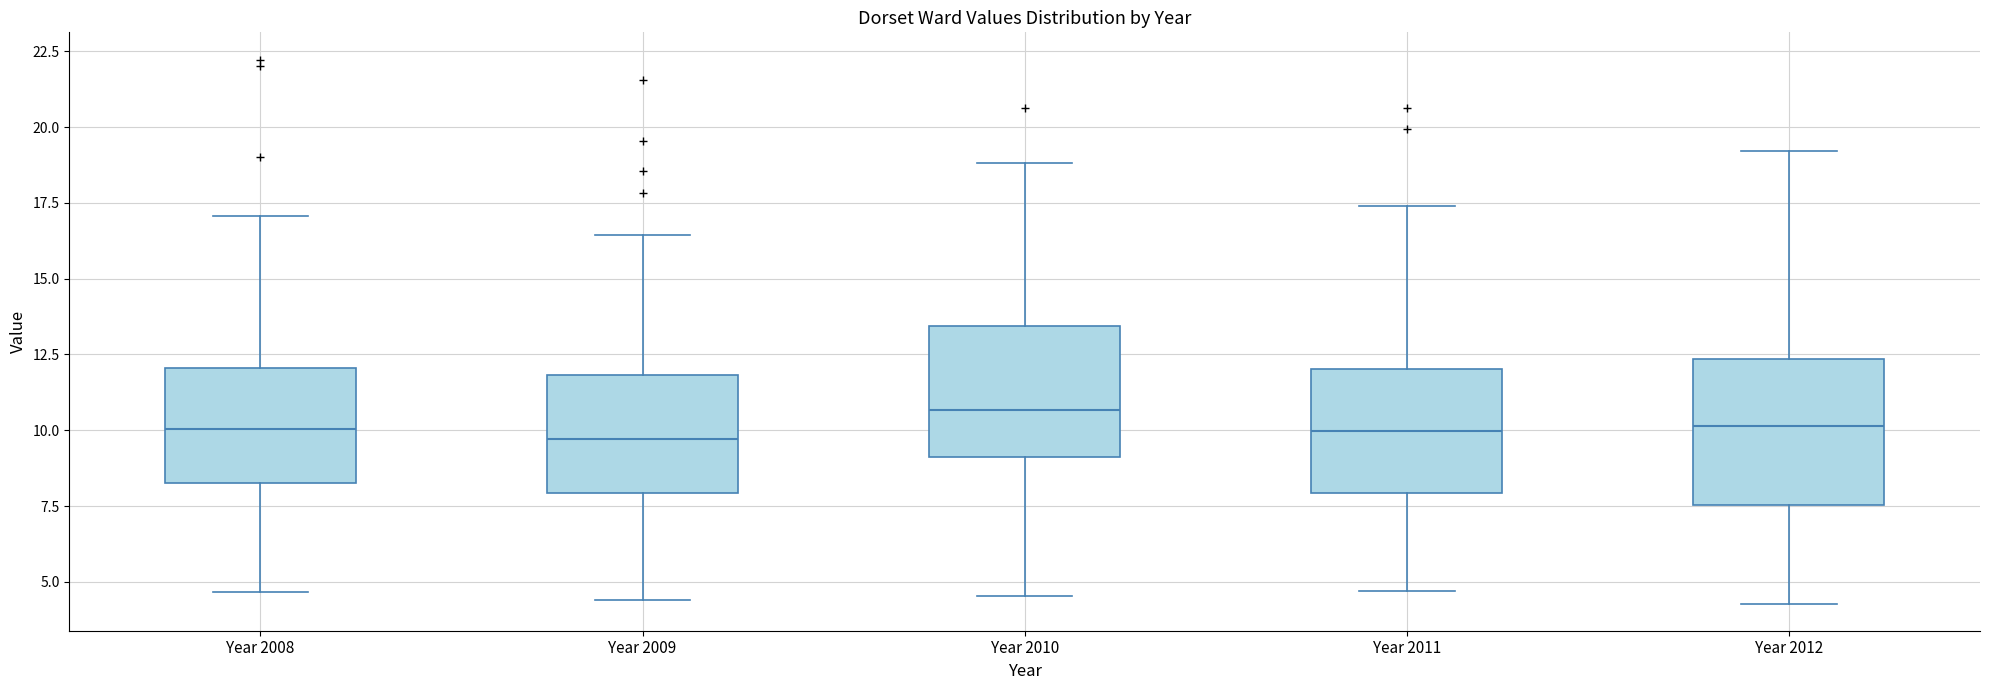

Where is the lower edge of the box for Year 2008 on the y-axis? The values are not printed on the chart, so give them approximately, as read against the axis.

8.5